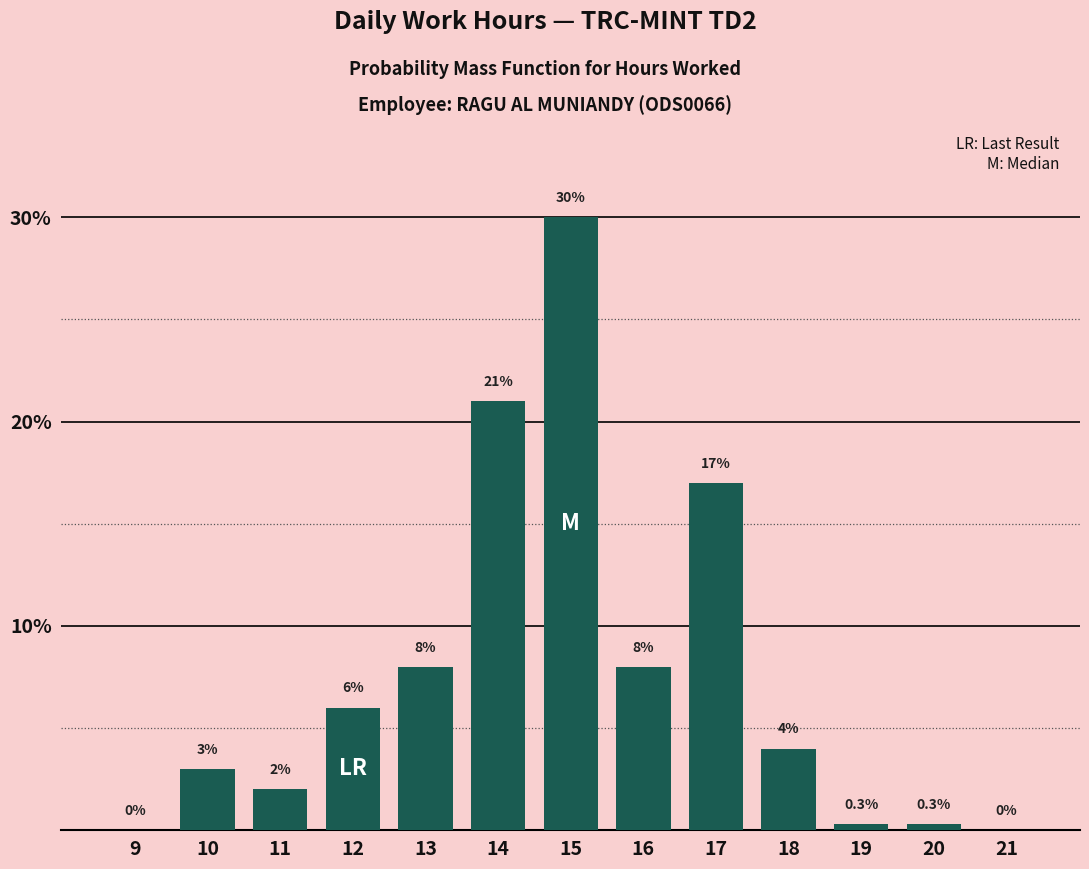

Reading right to left, transcribe all the data shown in this chart.

21=0.0	20=0.3	19=0.3	18=4.0	17=17.0	16=8.0	15=30.0	14=21.0	13=8.0	12=6.0	11=2.0	10=3.0	9=0.0